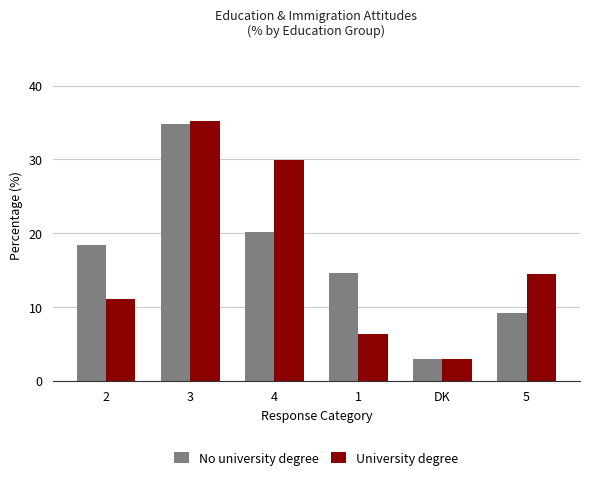

What is the sum of all University degree values?

100.0